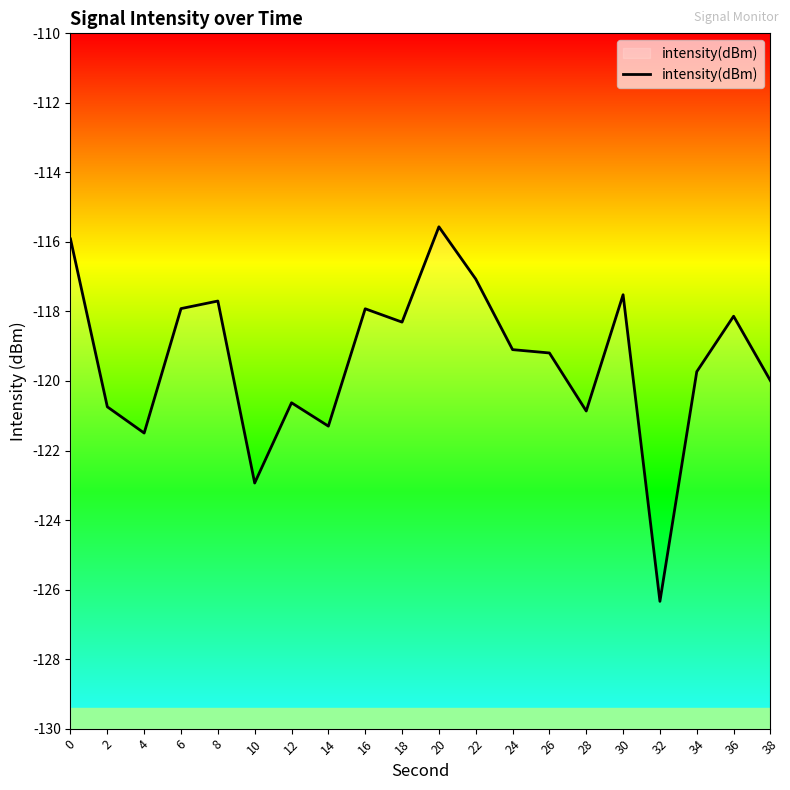

What is the approximate value at 30?

-117.5